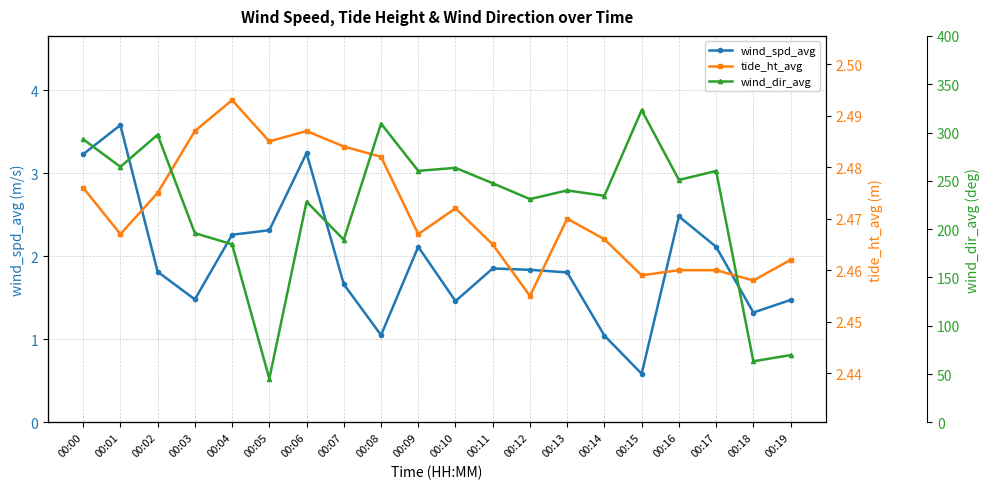

How many values in the wind_spd_avg series exceed 1?

19